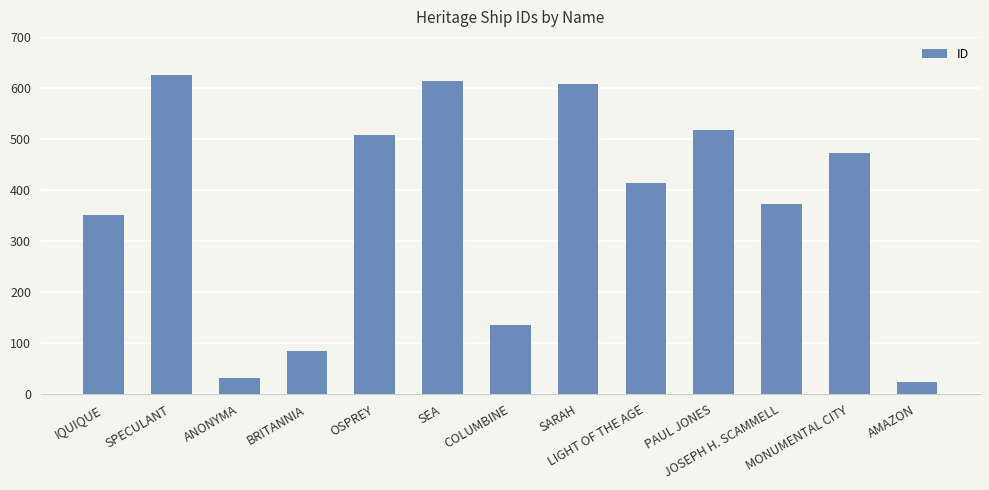

What is the maximum value shown in the chart?

626